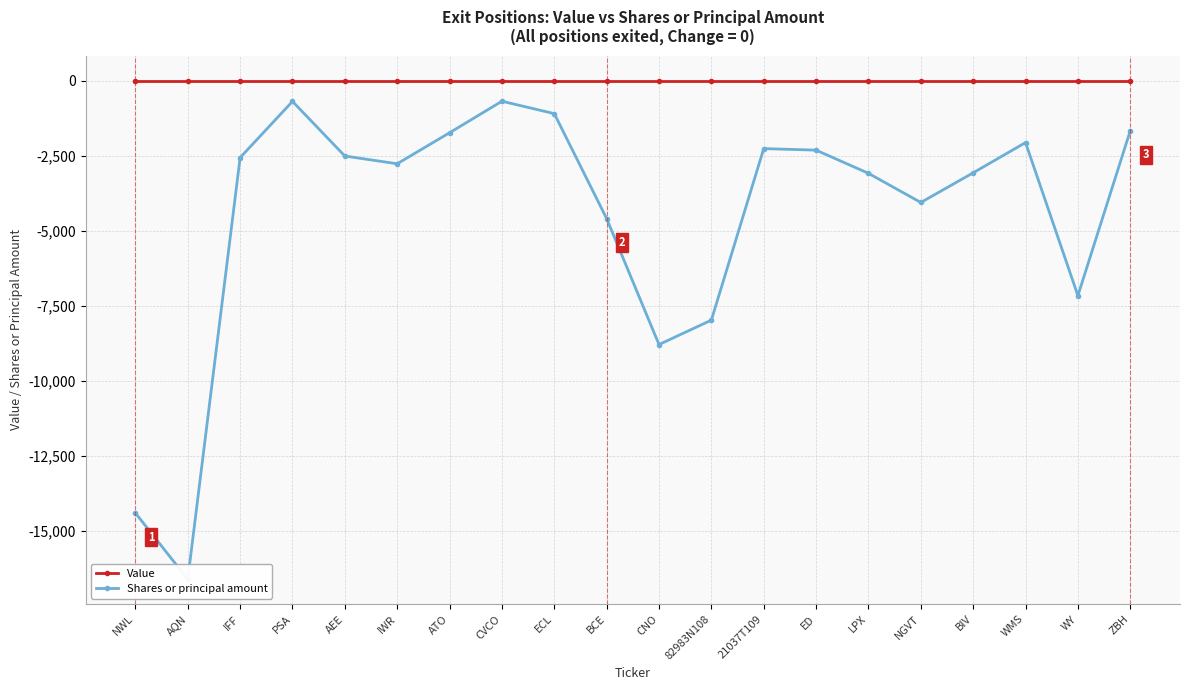

Reading right to left, extract all data points from this chart.

Value: 0	0	0	0	0	0	0	0	0	0	0	0	0	0	0	0	0	0	0	0
Shares or principal amount: -1674	-7164	-2067	-3074	-4062	-3091	-2319	-2268	-7980	-8793	-4598	-1103	-690	-1740	-2773	-2515	-696	-2569	-16608	-14402